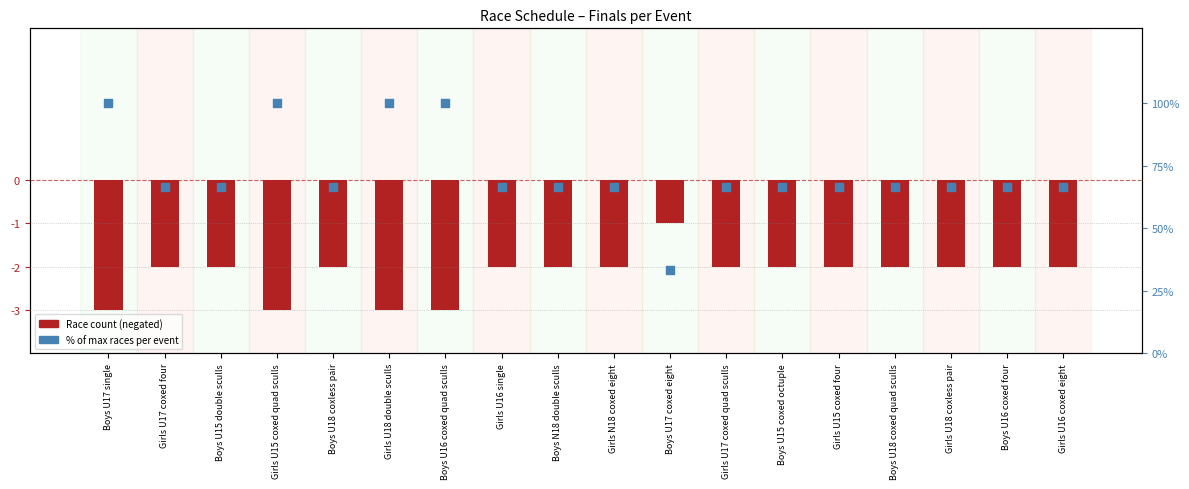

What is the total value across all series at Girls U18 coxless pair?

64.7